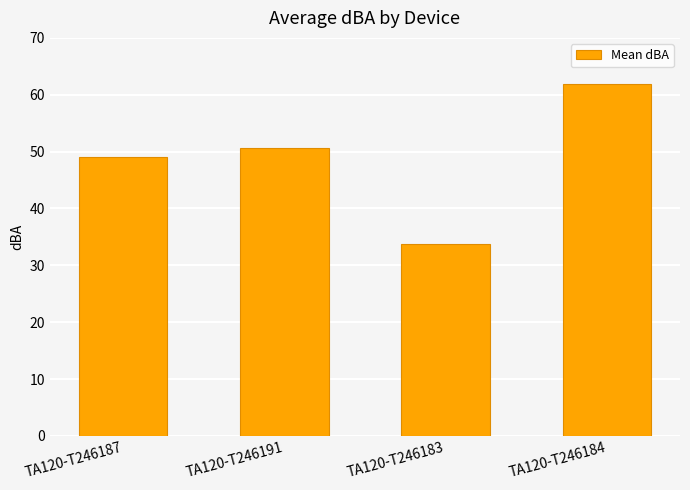

What is the difference between the maximum and minimum values?

28.1